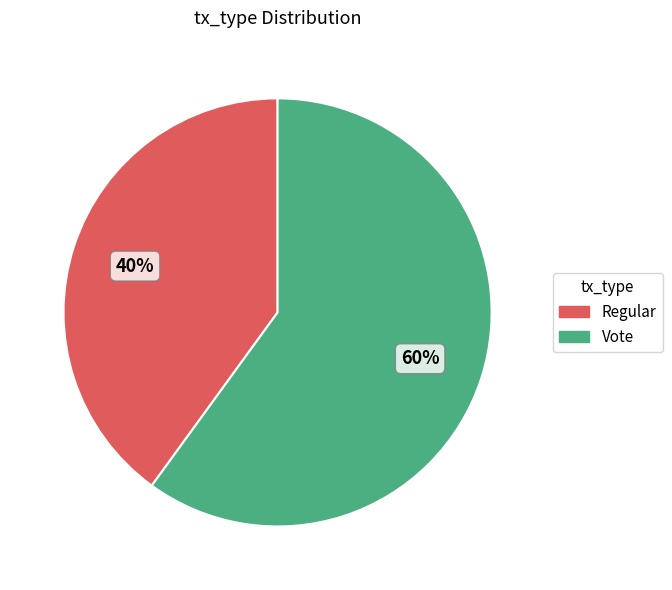

What percentage is the Regular slice, to the nearest percent?

40%